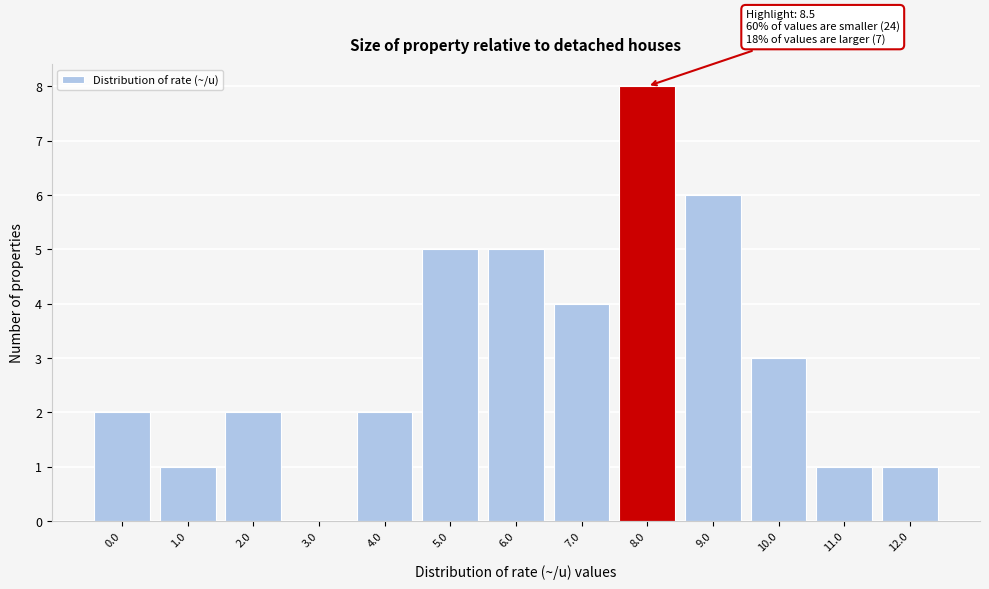

Reading left to right, extract all data points from this chart.

0.0=2	1.0=1	2.0=2	3.0=0	4.0=2	5.0=5	6.0=5	7.0=4	8.0=8	9.0=6	10.0=3	11.0=1	12.0=1